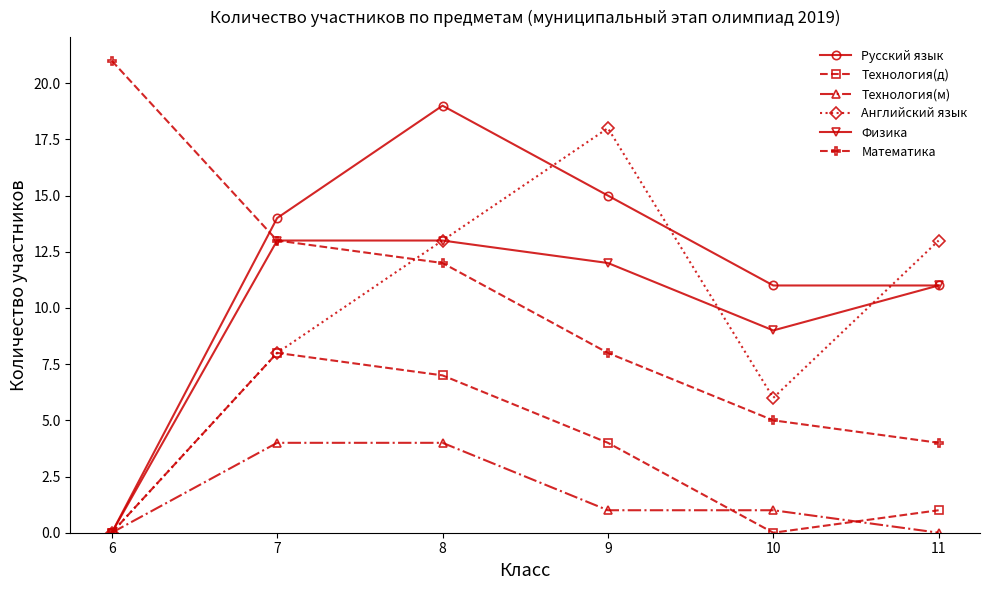

Which series ends up on top after the final intersection of Английский язык and Математика?

Английский язык